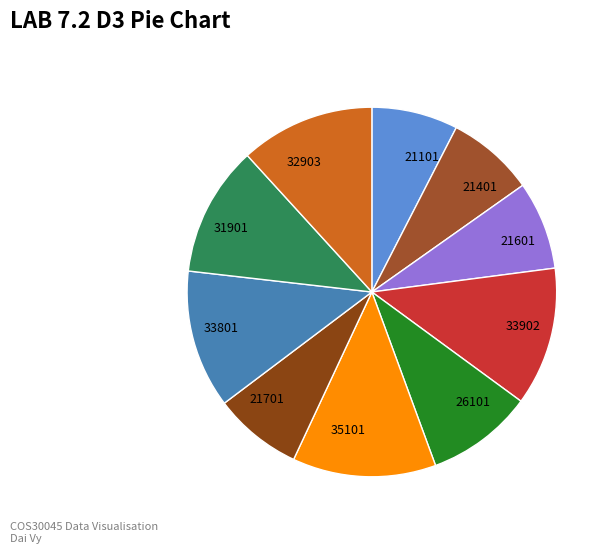

Do 21401 and 35101 together represent more than half of the pie?

No